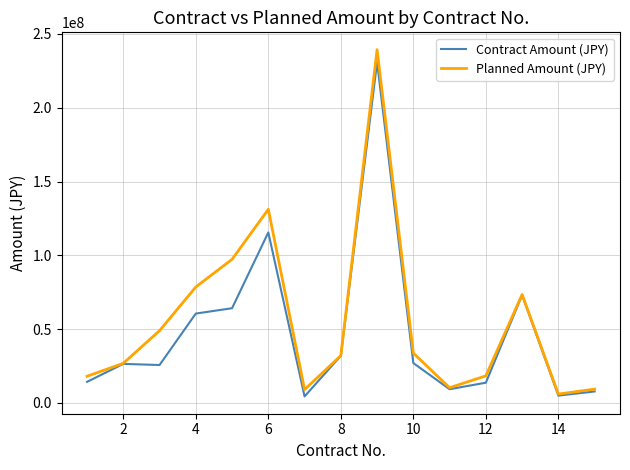

What is the greatest value displayed?

239360000